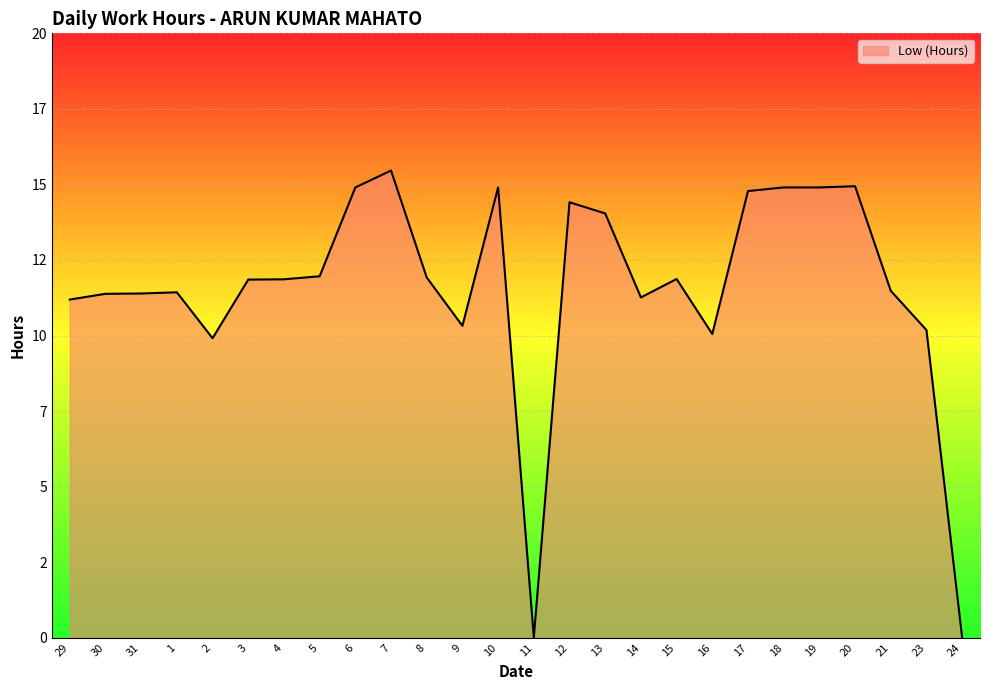

Reading left to right, what are all the values shown in this chart?

29=11.2	30=11.4	31=11.4	1=11.4	2=9.9	3=11.8	4=11.9	5=12.0	6=14.9	7=15.5	8=11.9	9=10.3	10=14.9	11=0.0	12=14.4	13=14.0	14=11.3	15=11.9	16=10.1	17=14.8	18=14.9	19=14.9	20=14.9	21=11.5	23=10.2	24=0.0